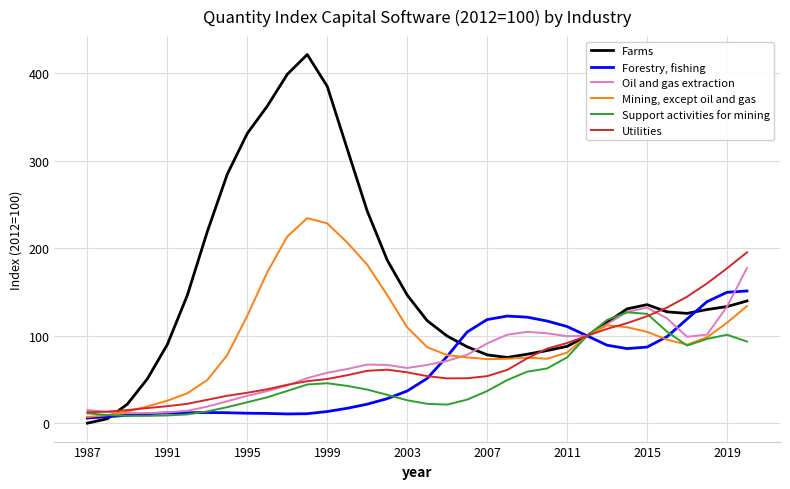

What is the maximum value for Utilities?

195.3